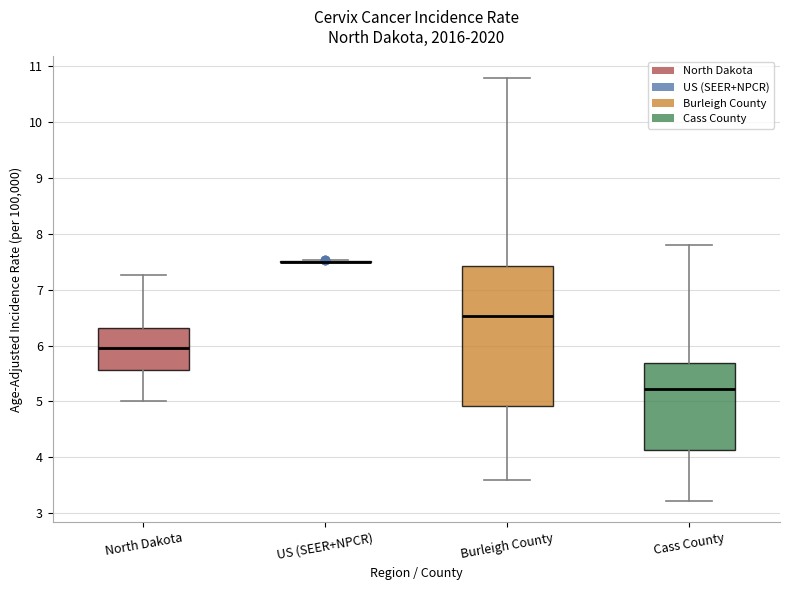

Reading left to right, read every box against the y-axis: the position of its median line, the range the box covers, and the ends of its whiskers. The values are not printed on the chart, so give them approximately, as read against the axis.

North Dakota: median 6.0, box 5.6 to 6.3, whiskers 5.0 to 7.3
US (SEER+NPCR): box collapsed to a line at 7.5, whiskers 7.5 to 7.5
Burleigh County: median 6.5, box 4.9 to 7.4, whiskers 3.6 to 10.8
Cass County: median 5.2, box 4.1 to 5.7, whiskers 3.2 to 7.8